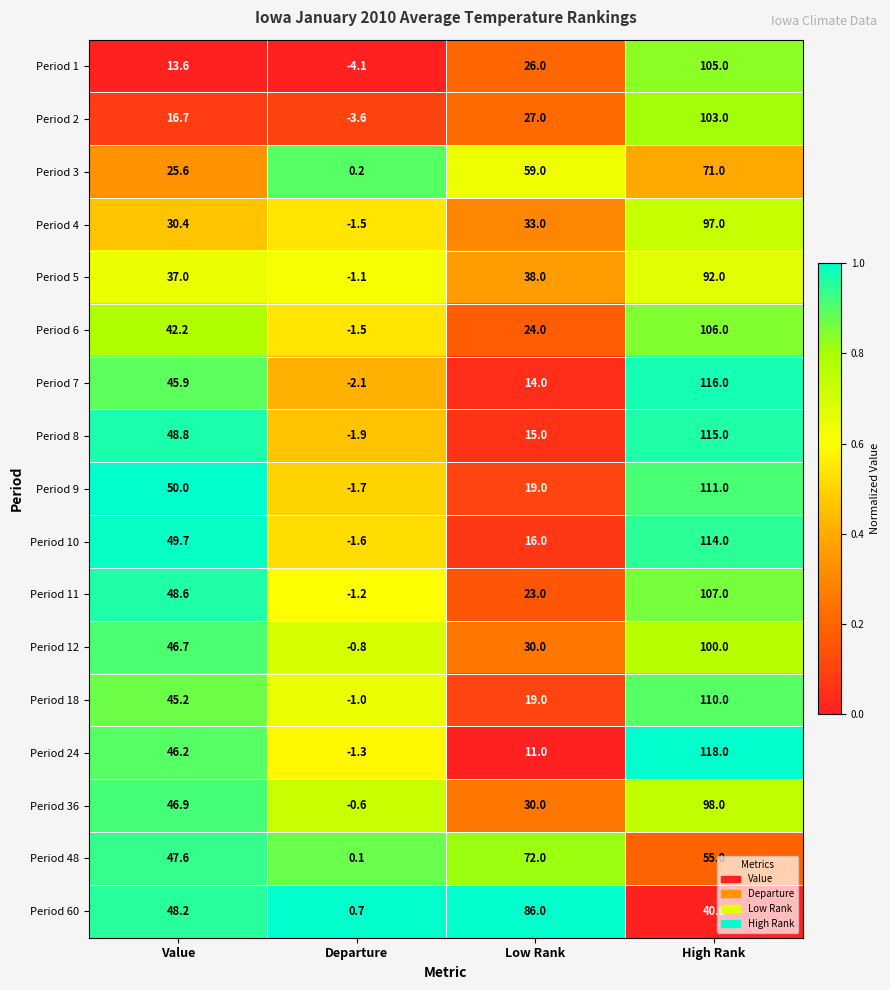

The value of Period 10 at Low Rank is 16.0. True or false?

True